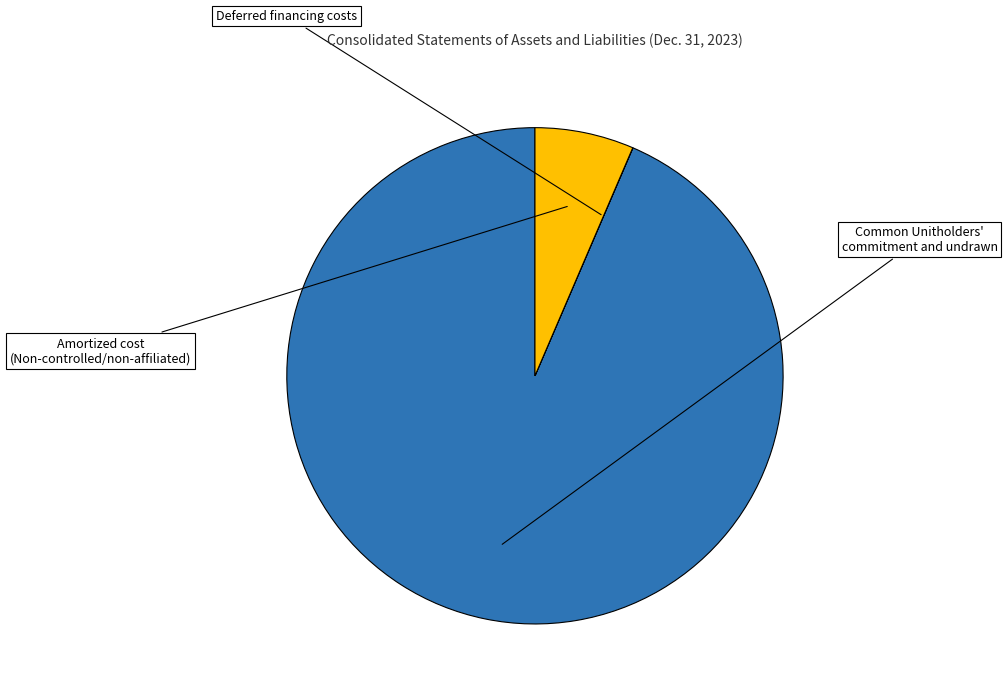

To the nearest percent, what is the combined percentage of Amortized cost (Non-controlled/non-affiliated) and Common Unitholders' commitment and undrawn?

100%